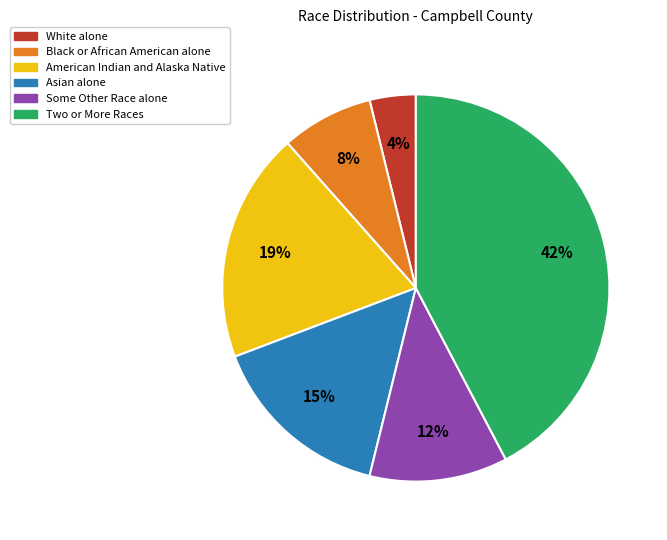

To the nearest percent, what is the average slice percentage?

17%